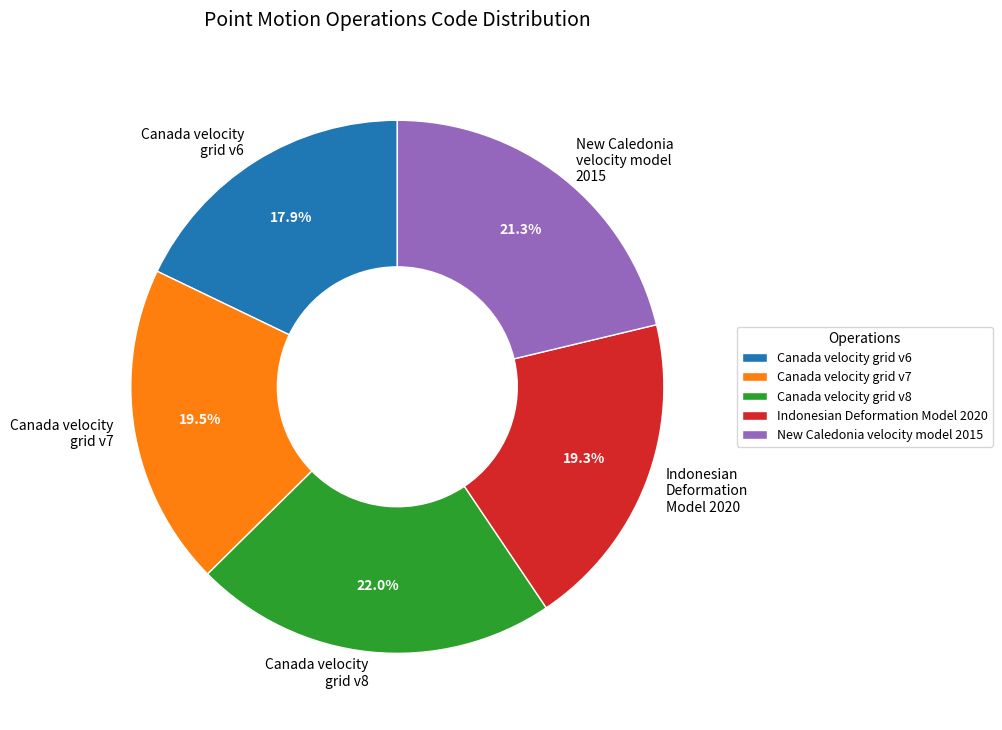

Is the sum of Indonesian Deformation Model 2020 and New Caledonia velocity model 2015 greater than half?

No